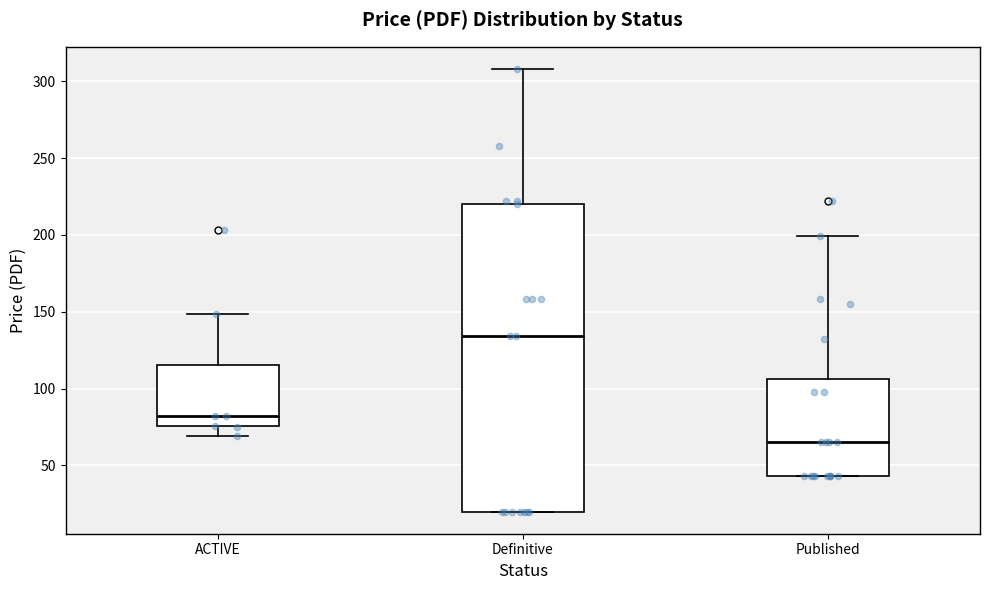

Which box's median line is the highest?

Definitive